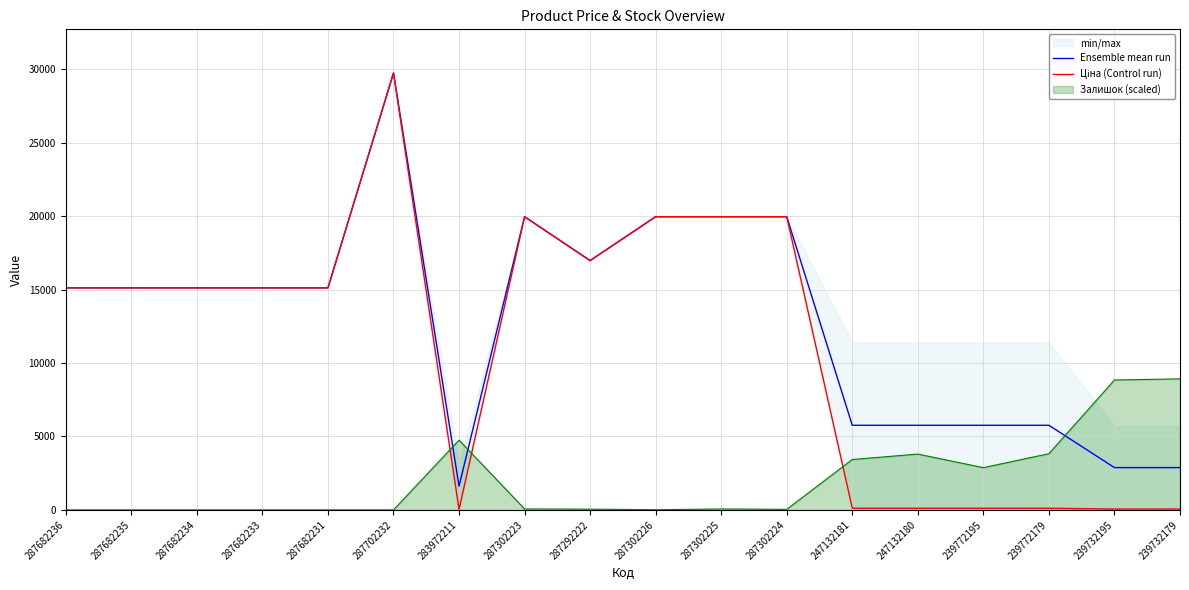

What is the average value of the Ensemble mean run series?

12922.7